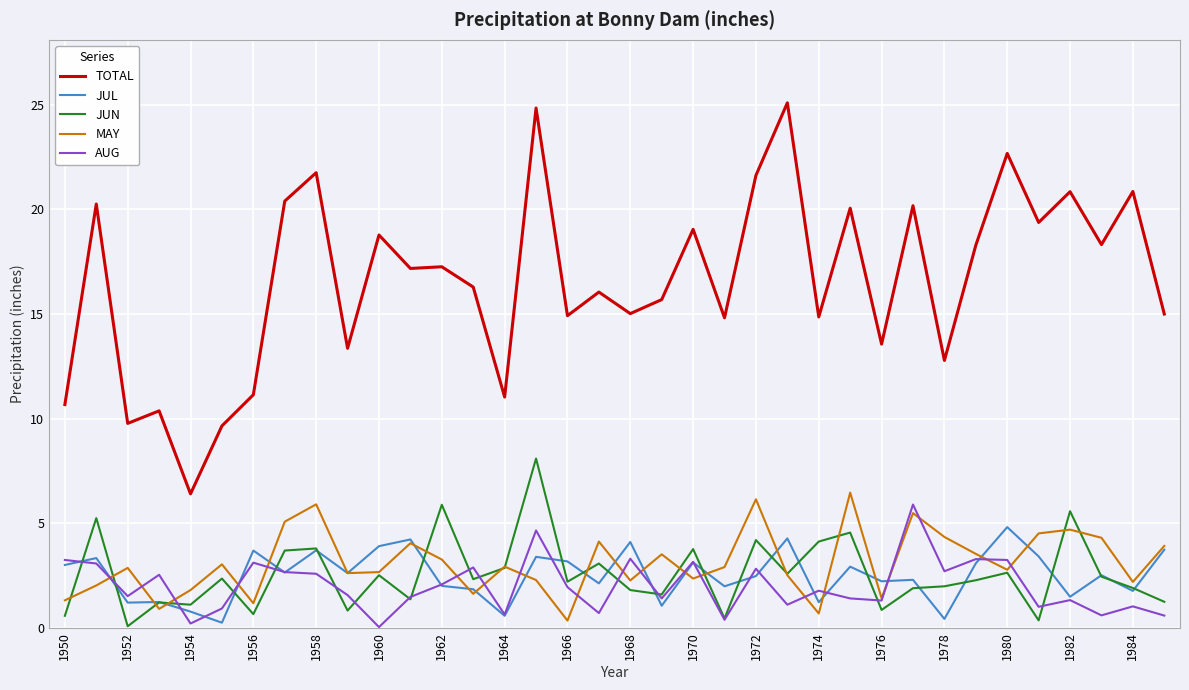

True or false: MAY has more than 2 points higher than both neighbors.

True